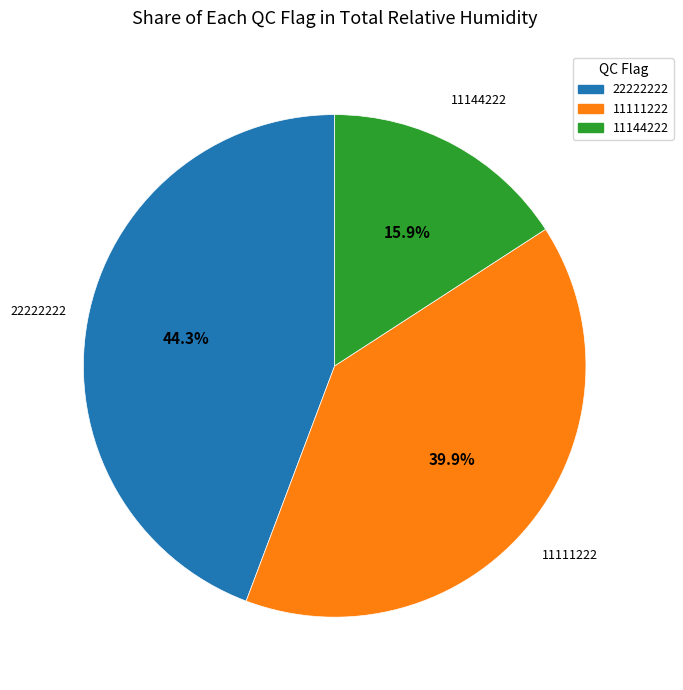

Between 22222222 and 11111222, which is larger?

22222222